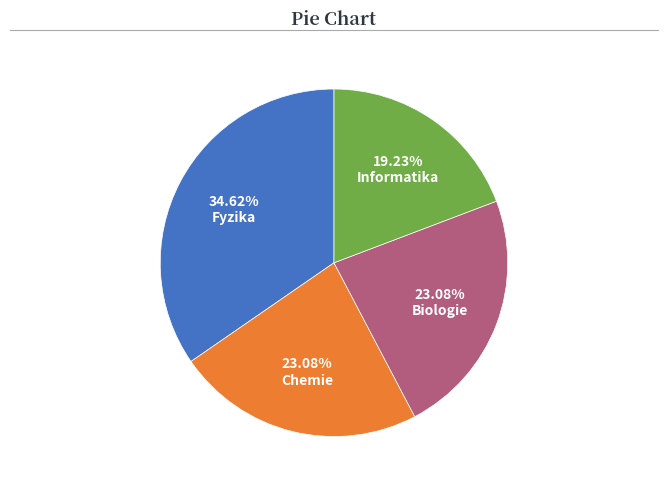

Do Informatika and Biologie together represent more than half of the pie?

No